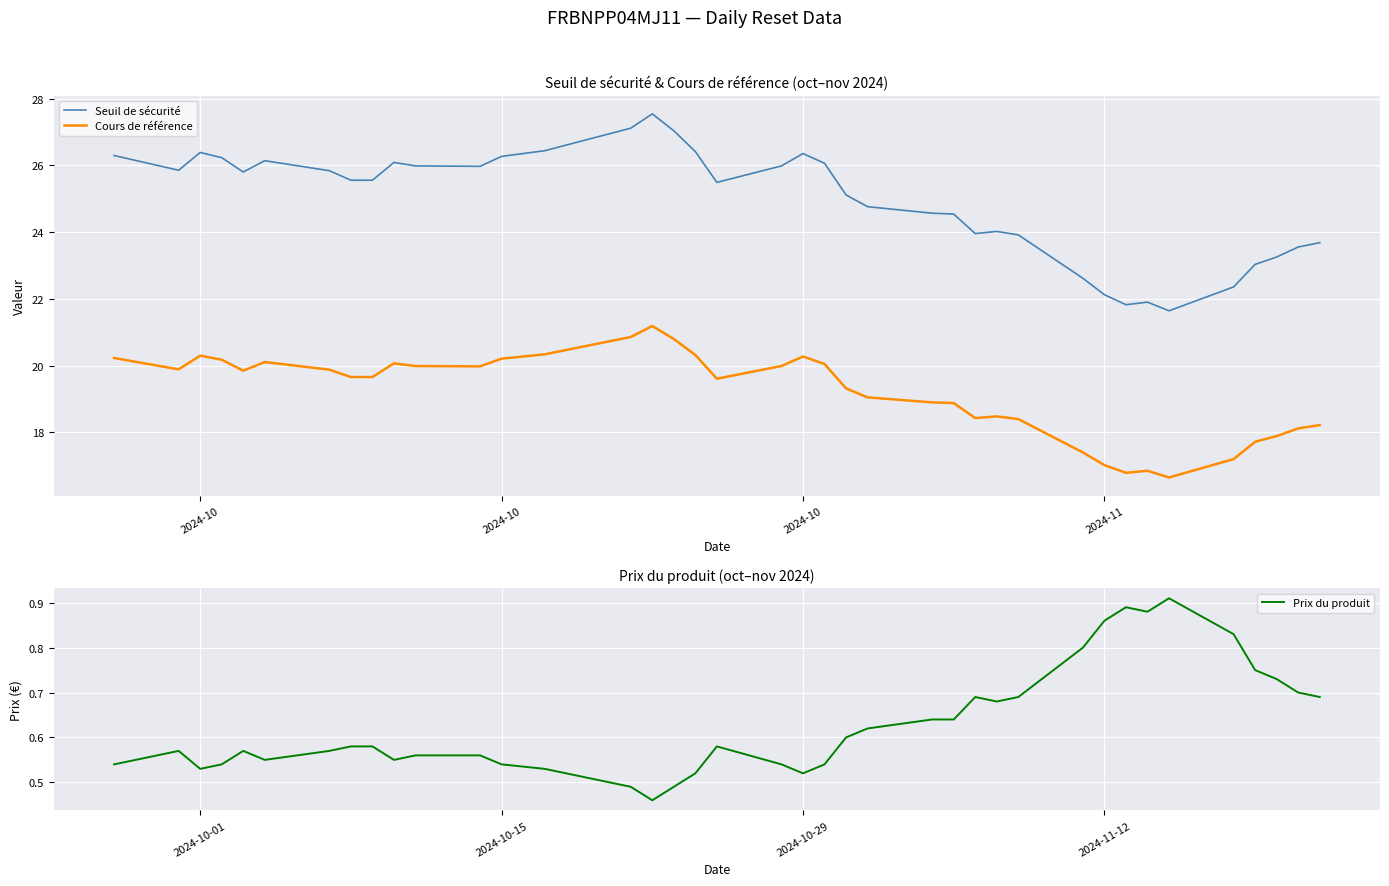

Which series has the largest total across all categories?

Seuil de sécurité